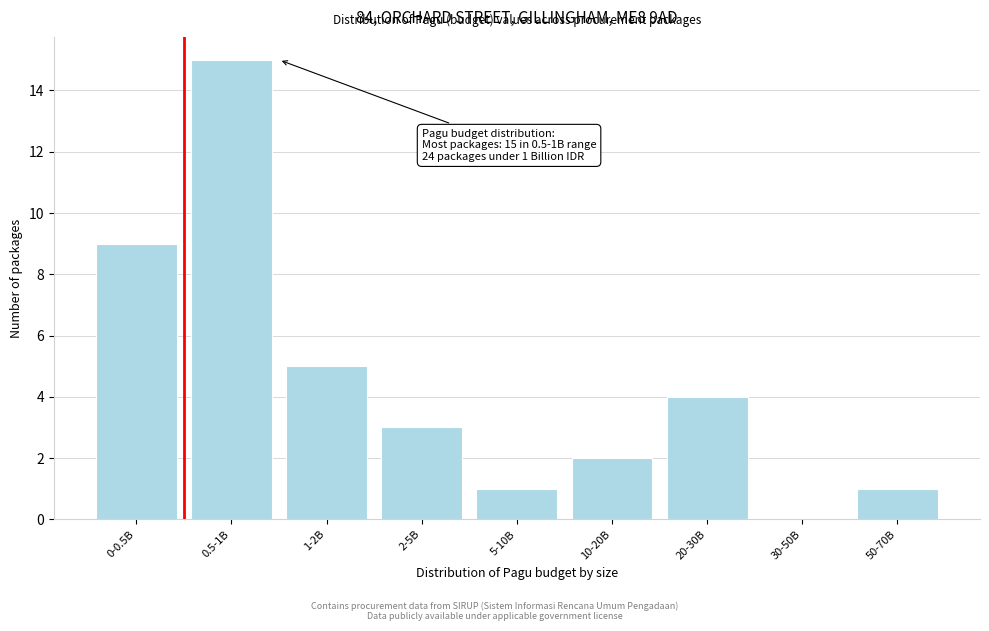

Reading left to right, extract all data points from this chart.

0-0.5B=9	0.5-1B=15	1-2B=5	2-5B=3	5-10B=1	10-20B=2	20-30B=4	30-50B=0	50-70B=1